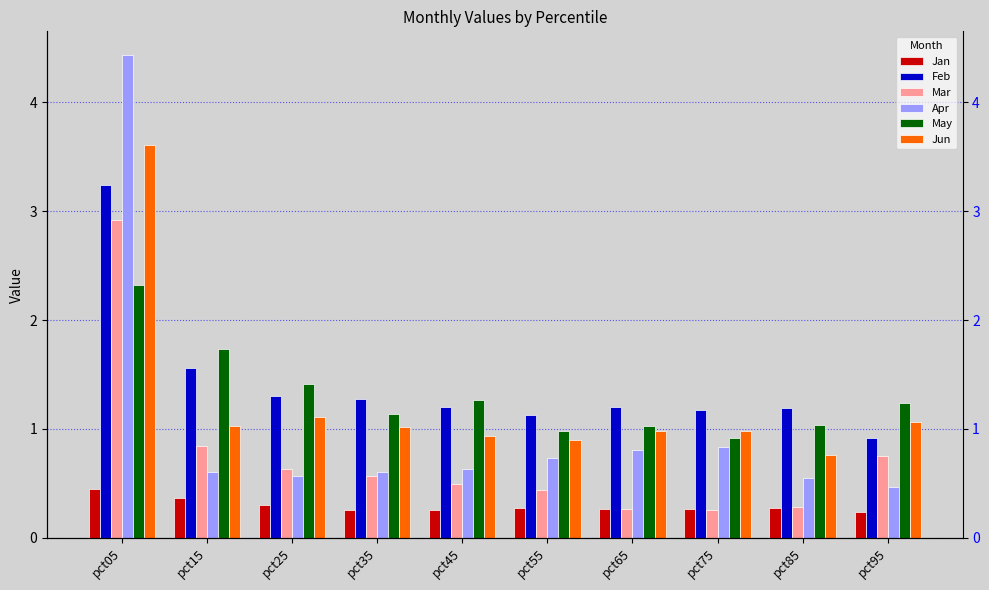

Which has a higher value, pct15 or pct75?

pct15